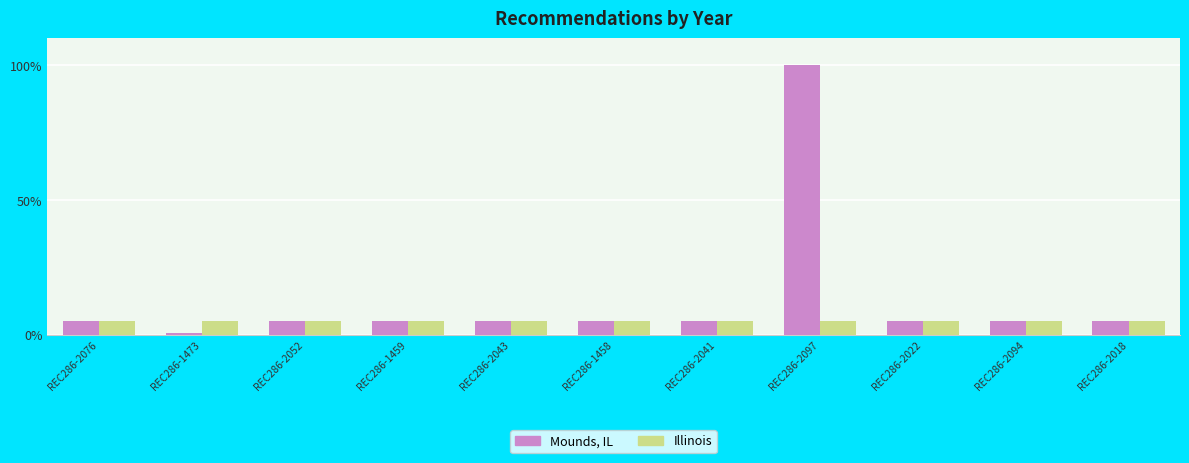

What value does the Mounds, IL series have at REC286-2022?

5.0